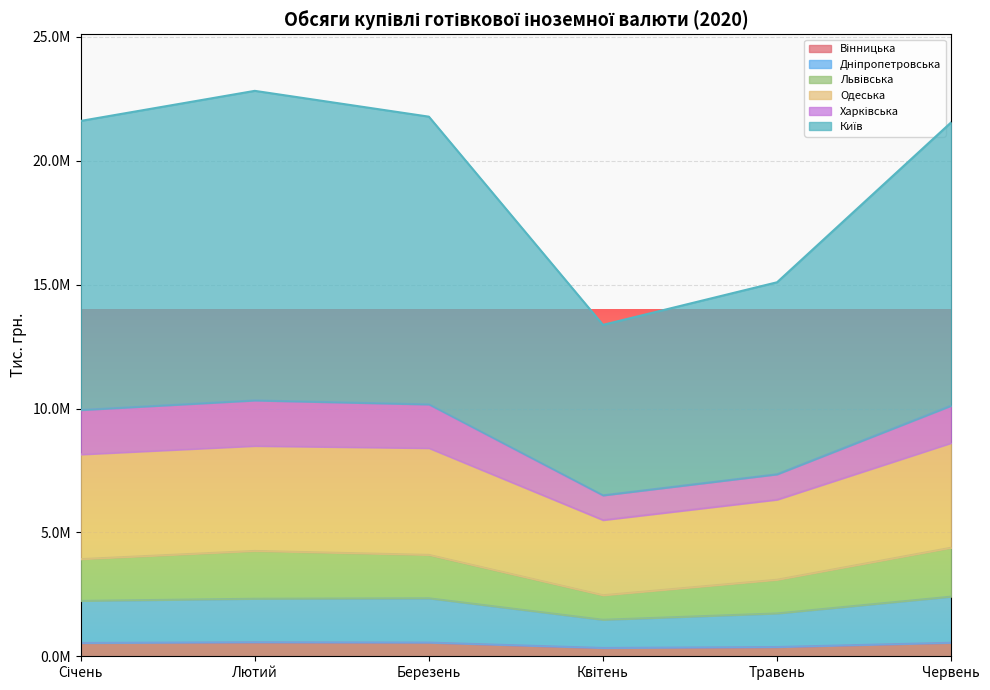

How many interior local peaks does the Вінницька series have?

1